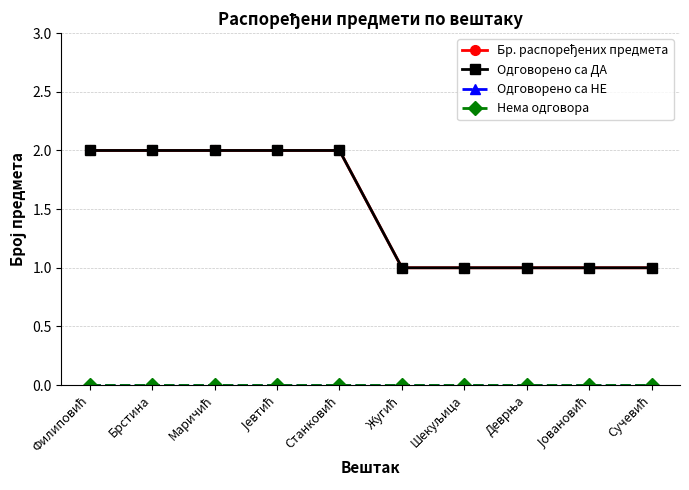

How many lines are shown in the chart?

4